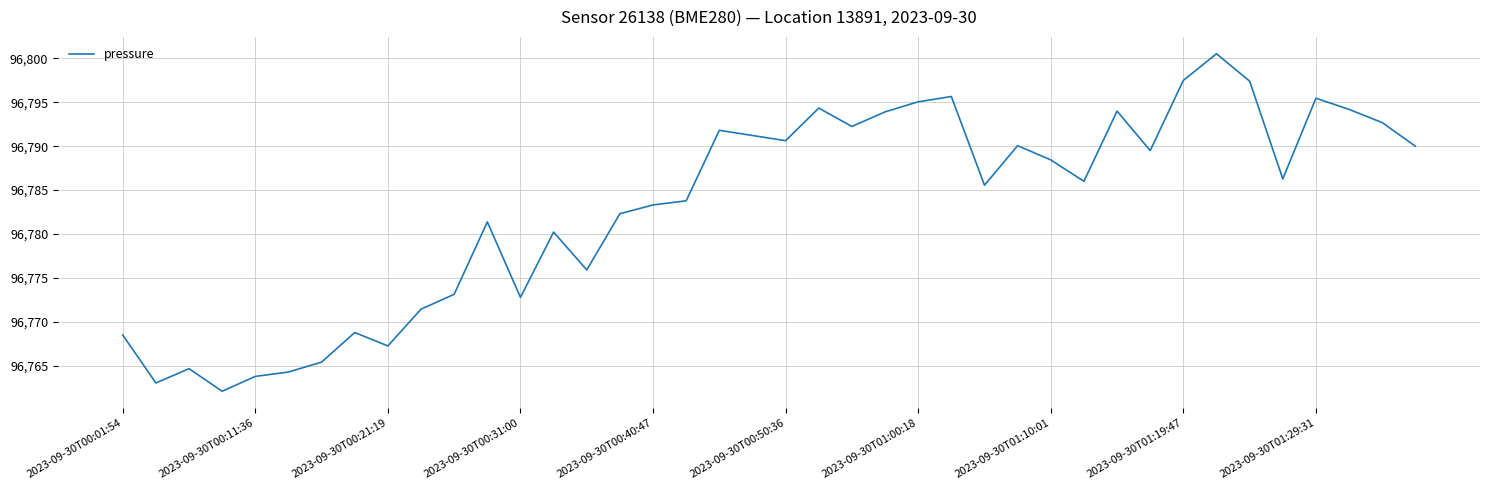

What is the difference between the maximum and minimum values?

38.4